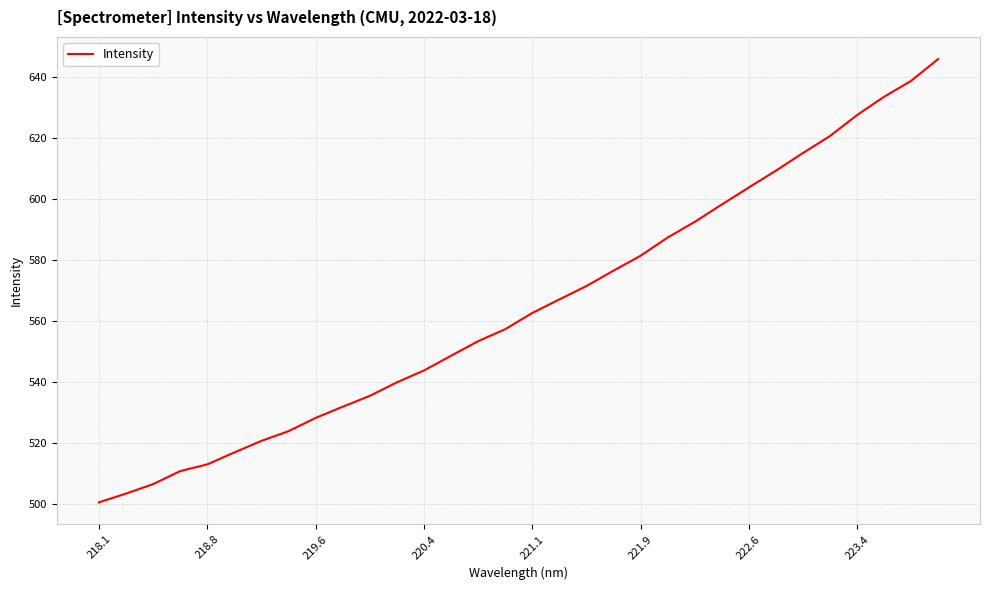

What is the smallest value displayed?

500.4